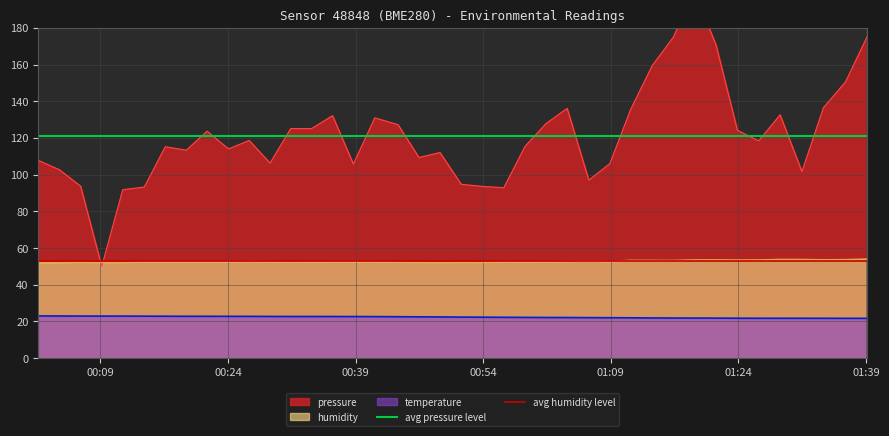

True or false: temperature and humidity cross at least once.

False